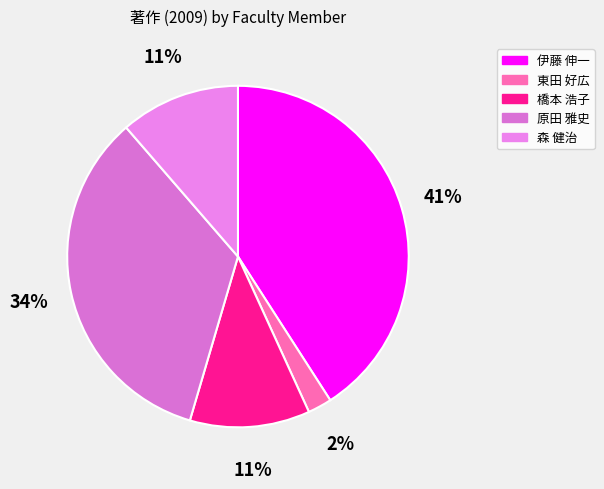

Is there any slice that represents more than half of the pie?

No